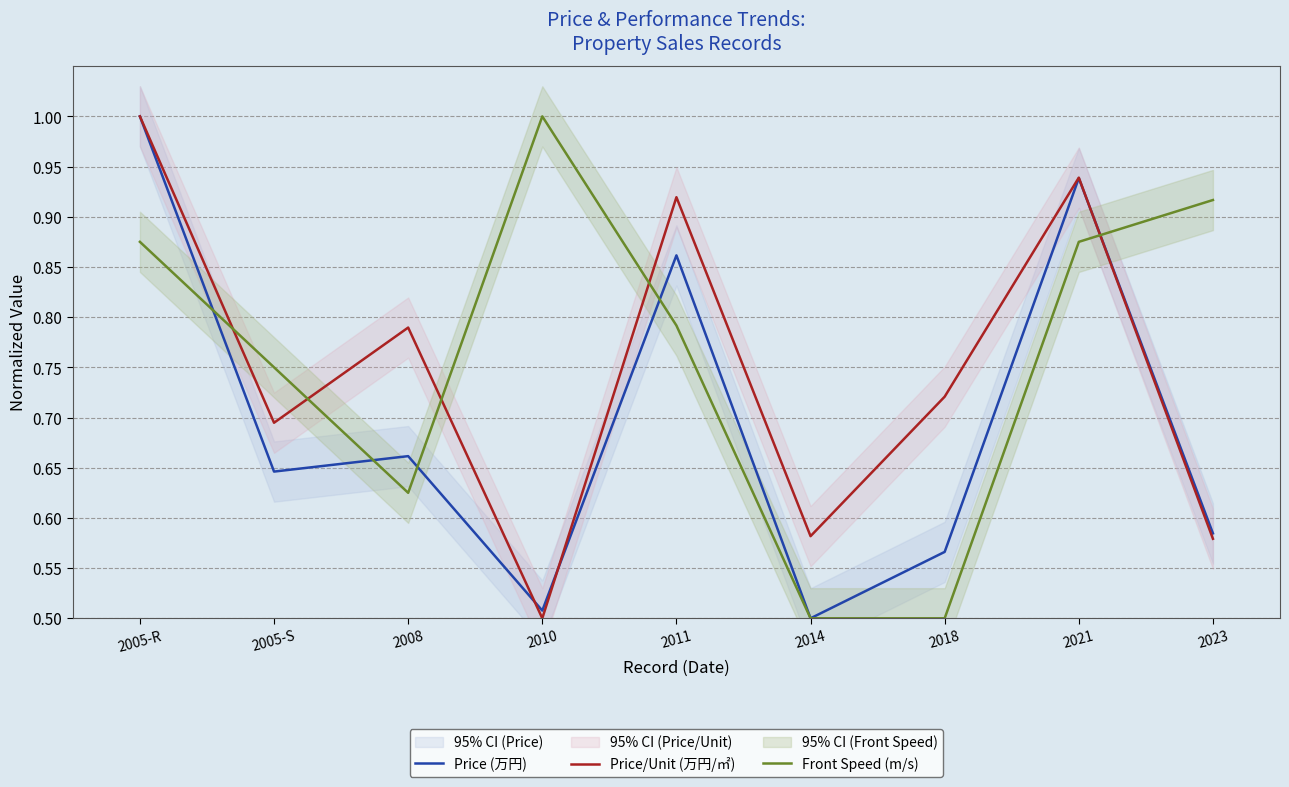

Which series has the largest total across all categories?

Front Speed (m/s)